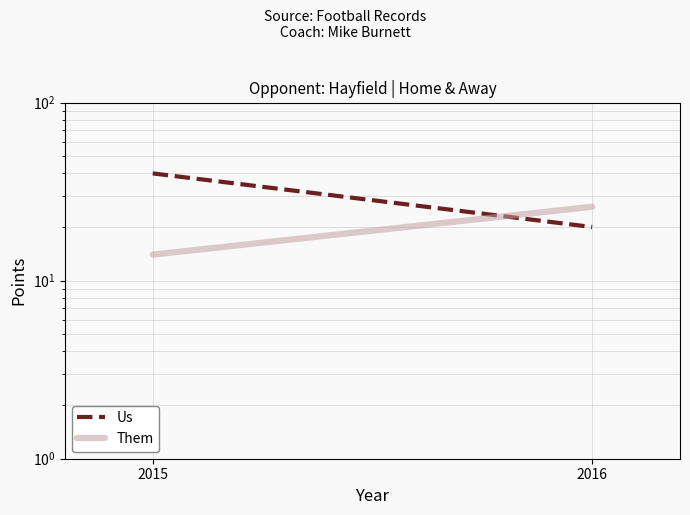

At 2016, list the series in order from smallest to largest.

Us, Them